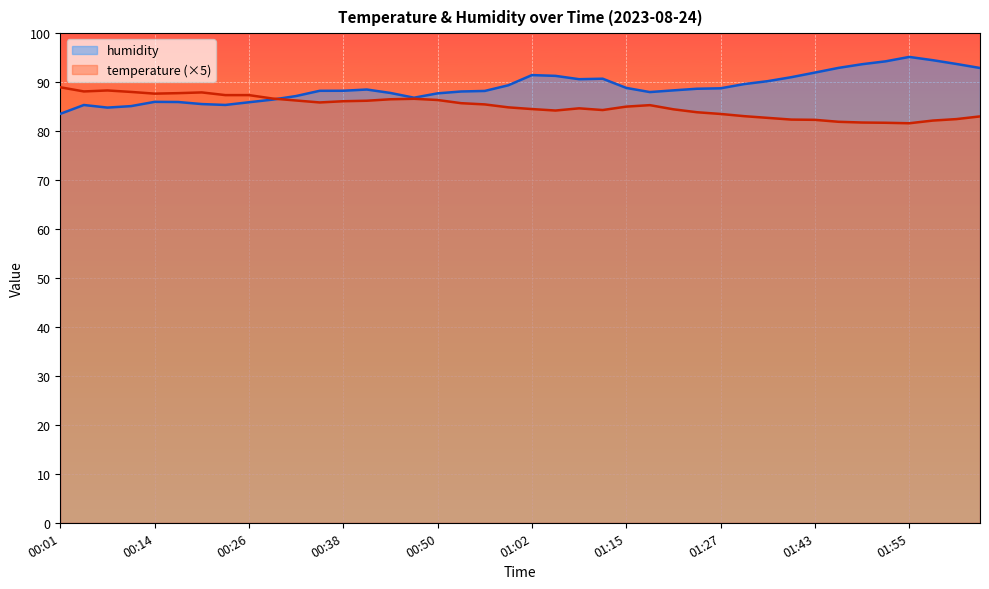

Which series has the largest range (max minus min)?

humidity